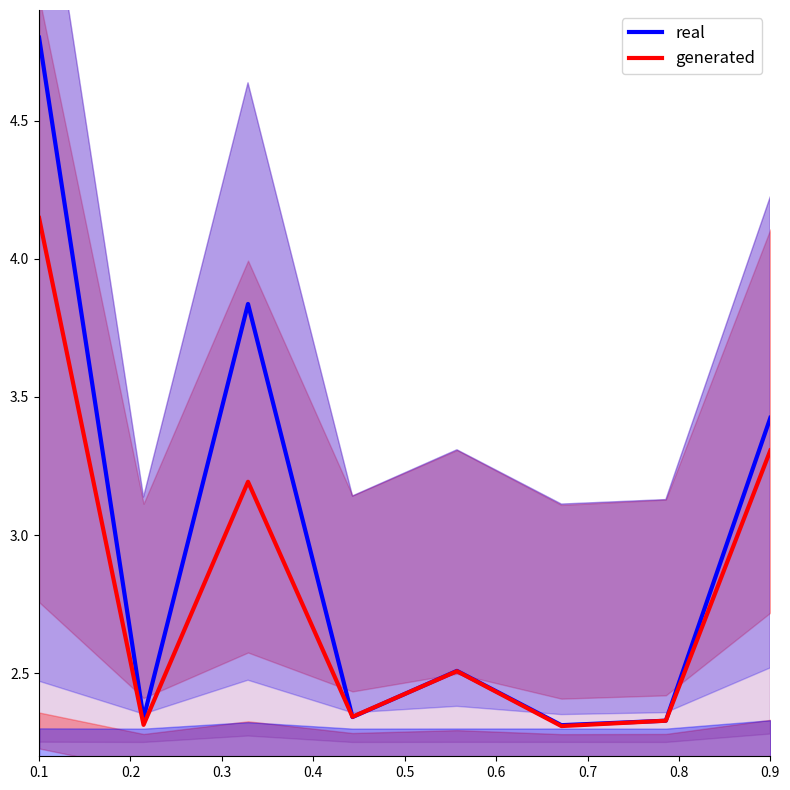

How many generated values are between 2 and 3?

5